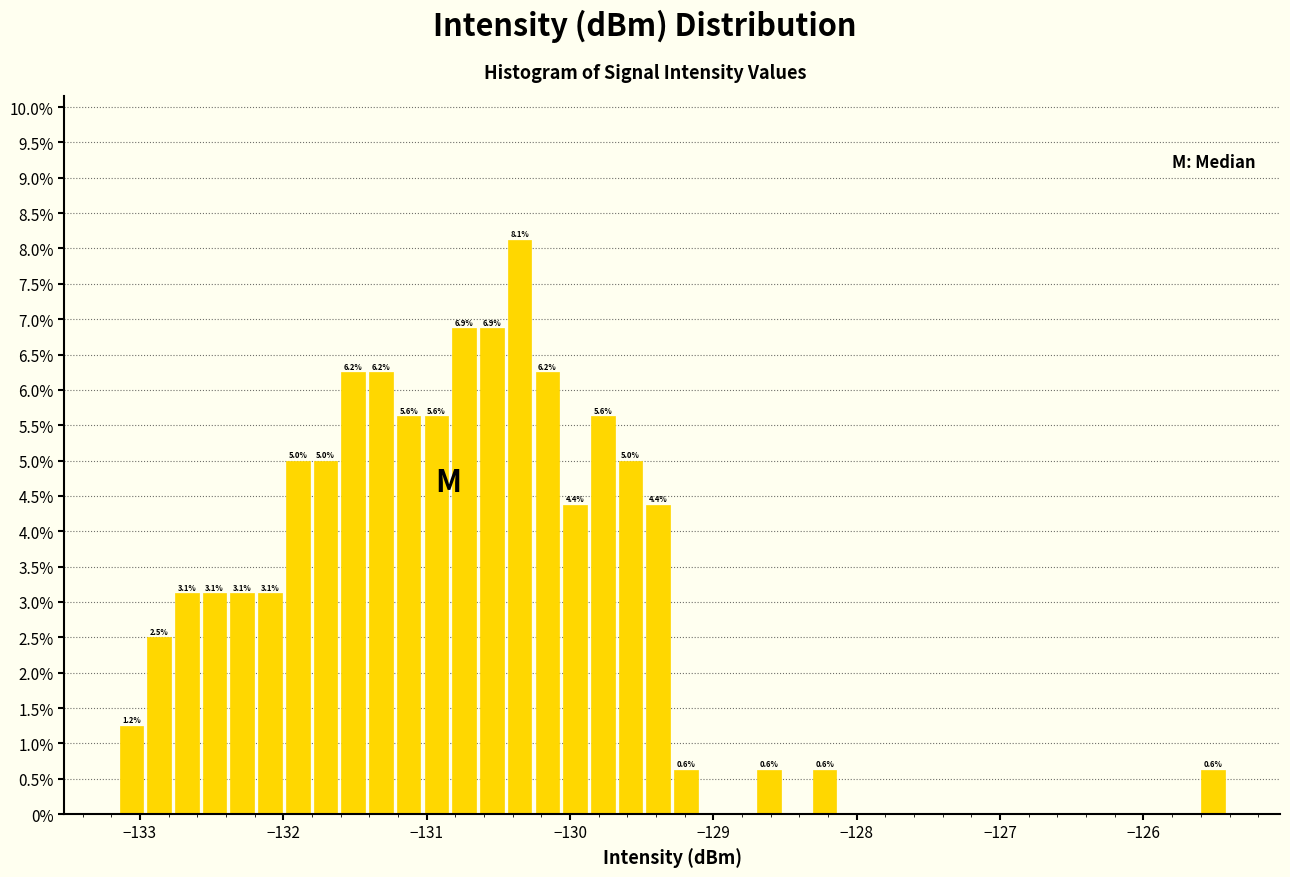

Around what value on the x-axis is the tallest bar? Give the approximate position of its centre, as read against the axis.

-130.4